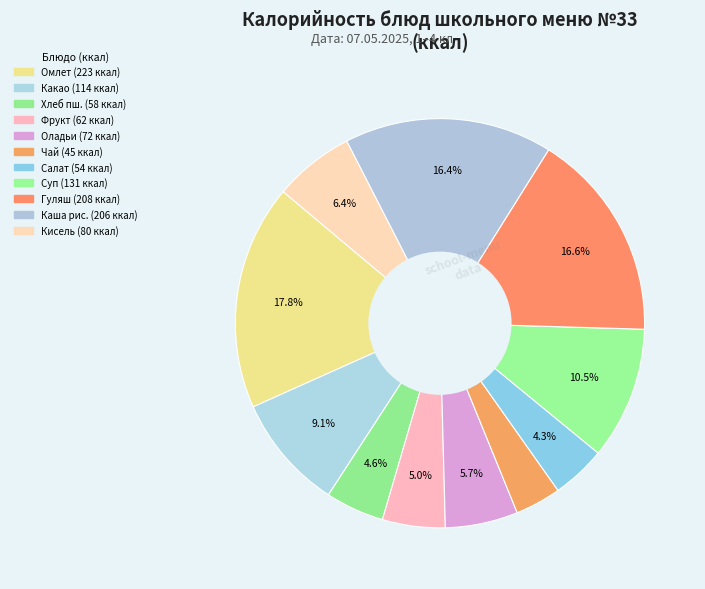

Count the number of slices in the pie.

11